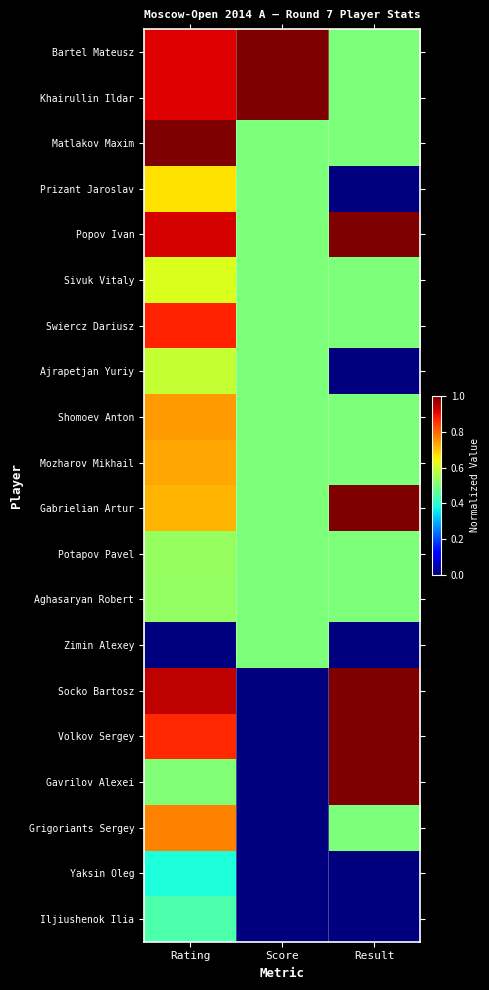

Count the number of categories in the chart.

3